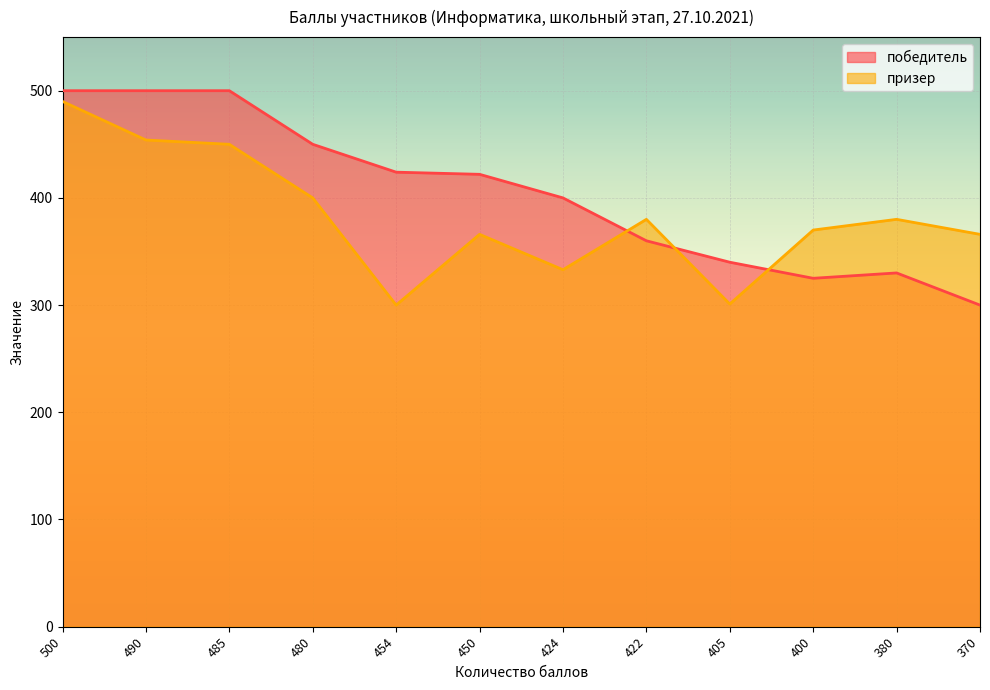

Does the chart display data point markers on the line(s)?

No